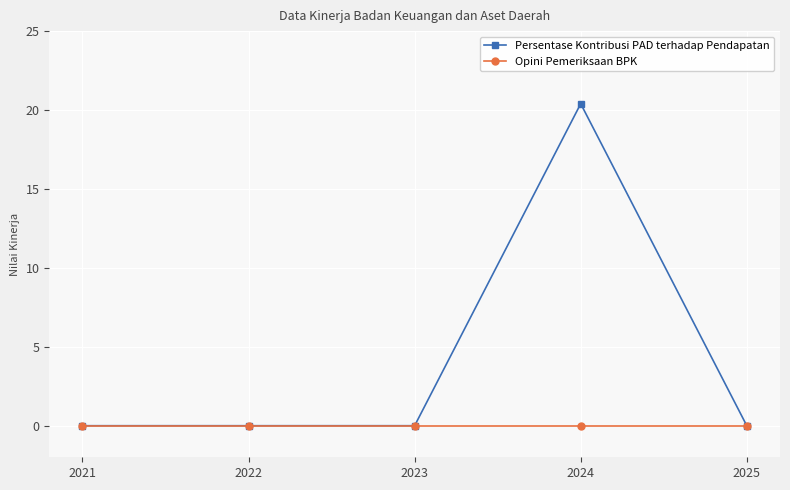

The value of Opini Pemeriksaan BPK at 2024 is 0.0. True or false?

True